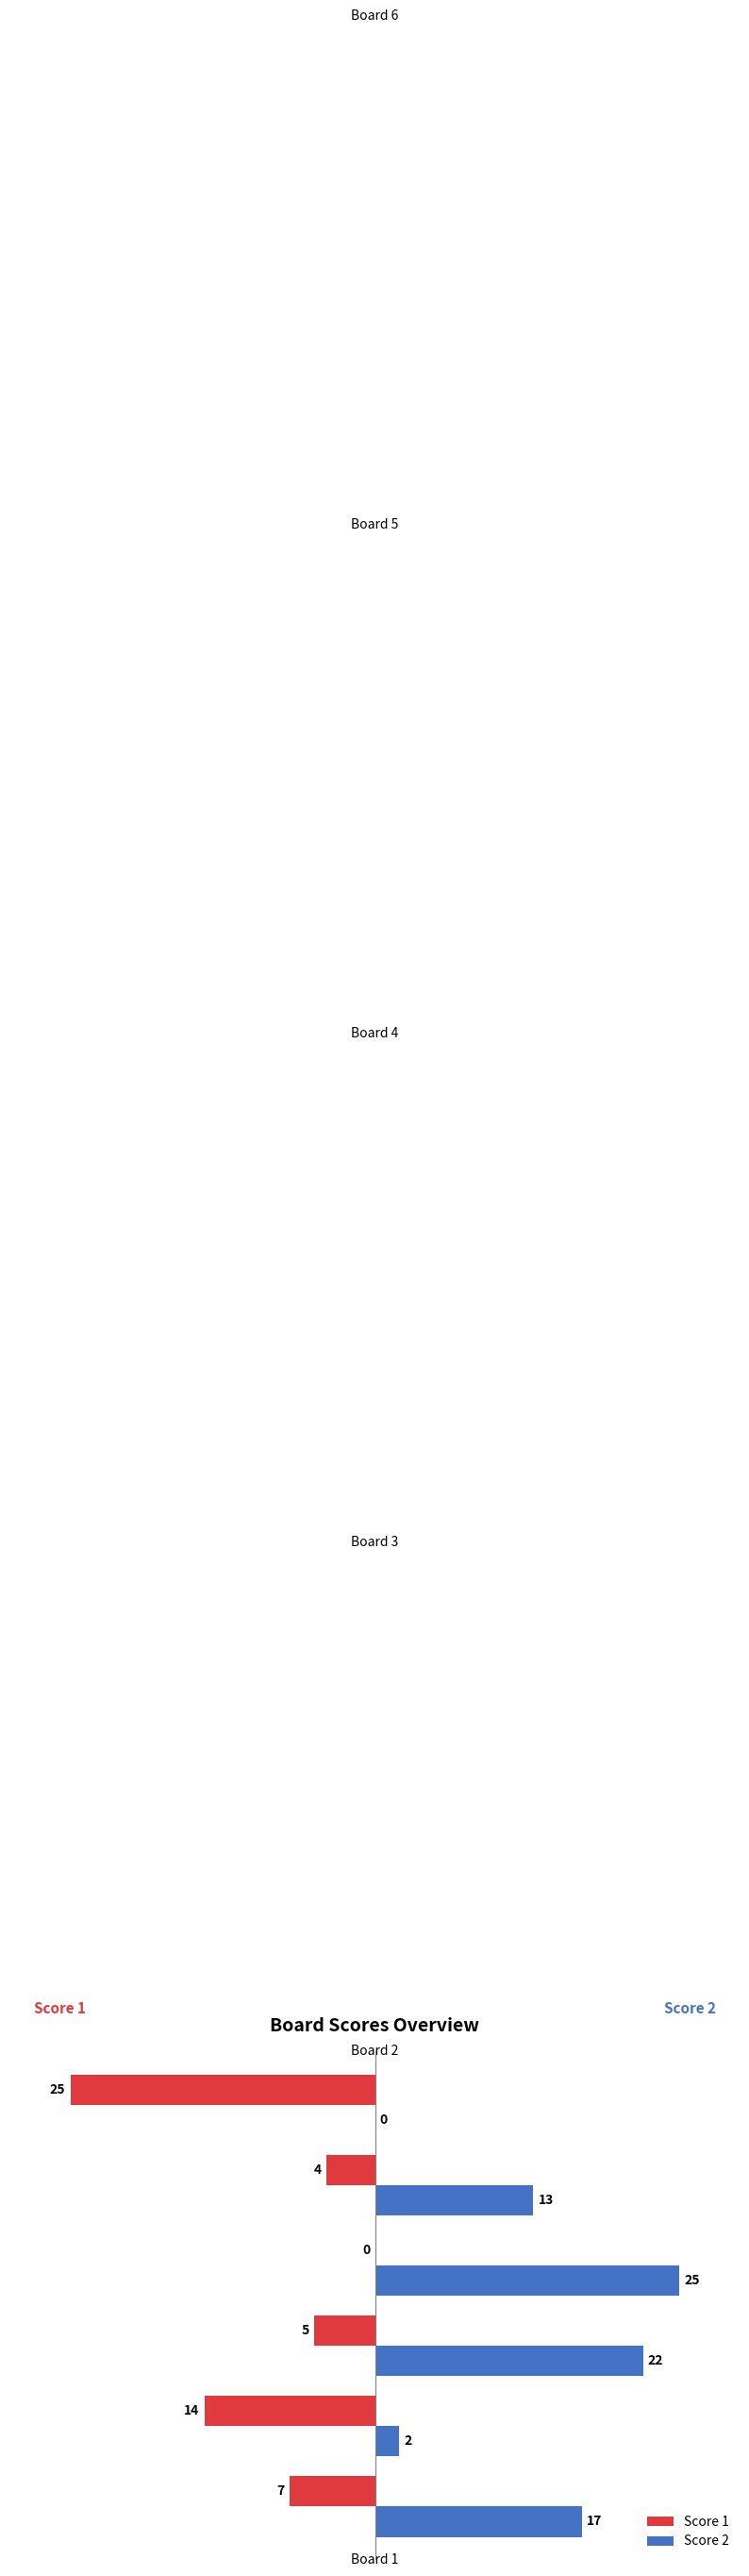

The Score 2 series shows 17 at Board 1. True or false?

True